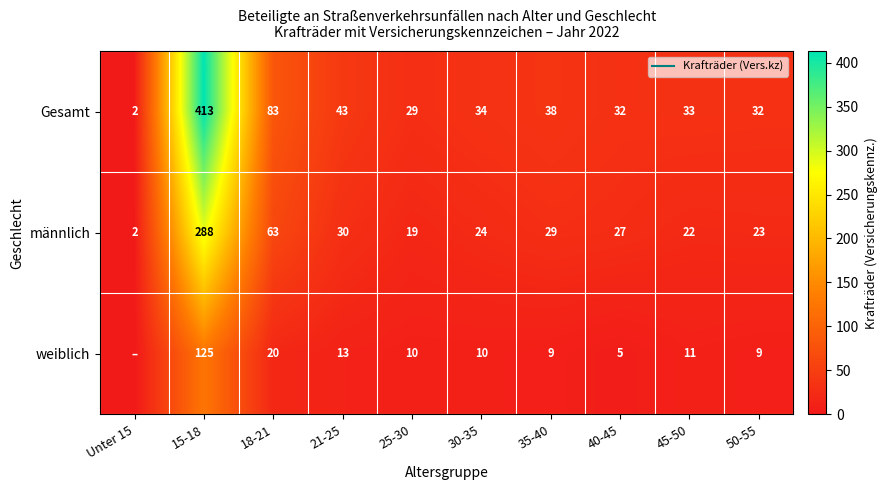

How many distinct data groups are displayed?

3